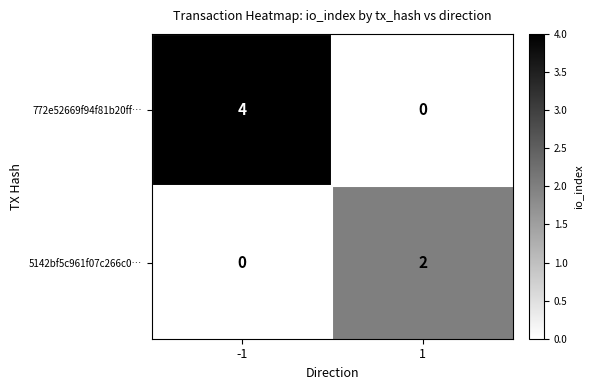

What is the sum of the 772e52669f94f81b20ff… values at 1 and -1?

4